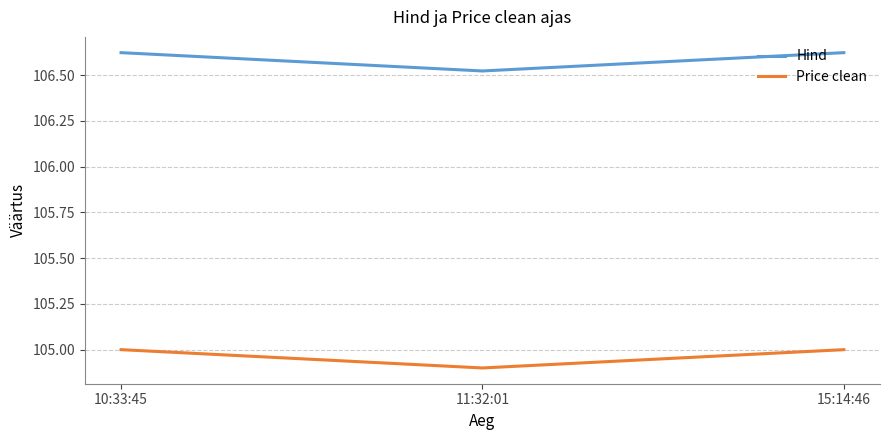

The value of Price clean at 10:33:45 is 105.0. True or false?

True